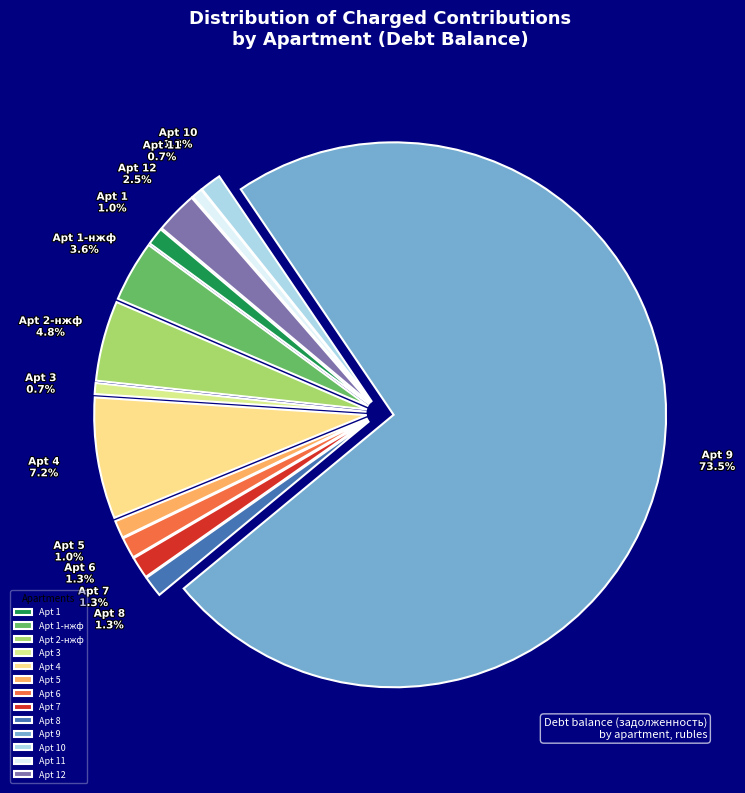

To the nearest percent, what portion does 9 represent?

73%